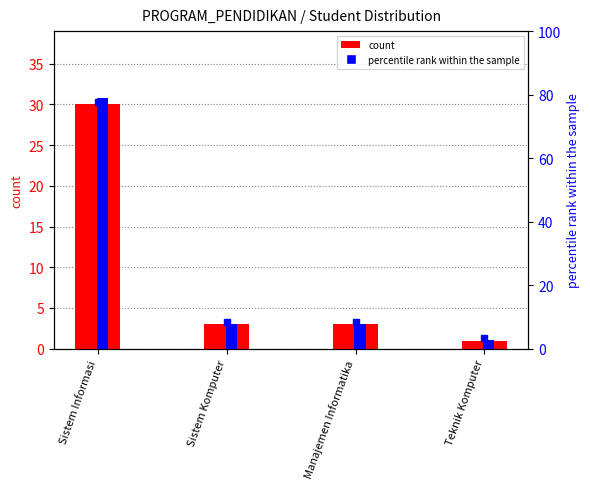

What is the difference between the maximum and minimum values in the count series?

29.0